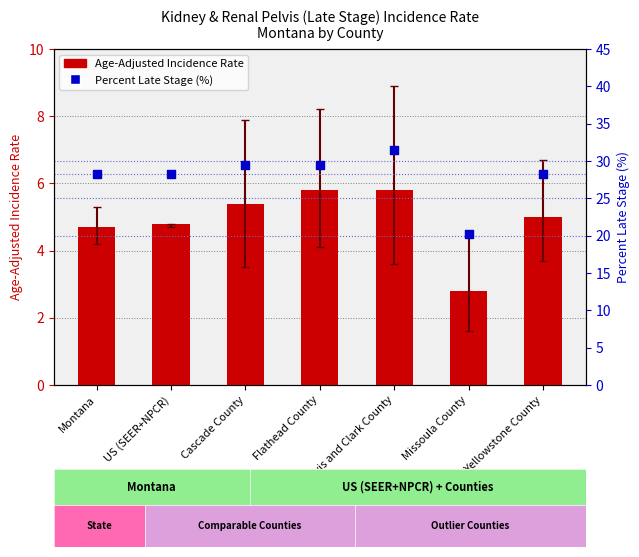

Is the value of Age-Adjusted Incidence Rate at Yellowstone County greater than the value of Percent Late Stage (%) at Flathead County?

No